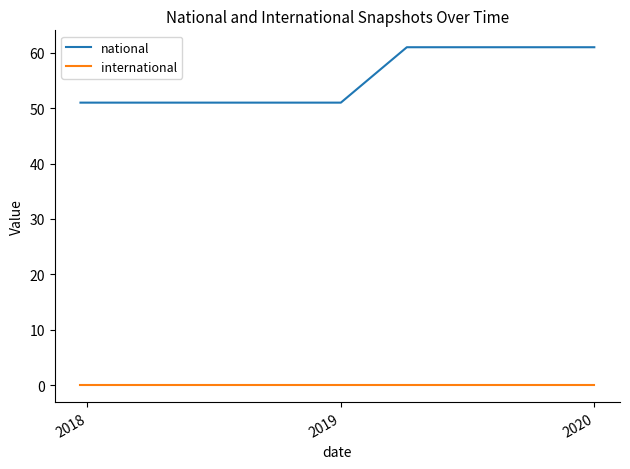

Is this an area chart (filled region under the line)?

No